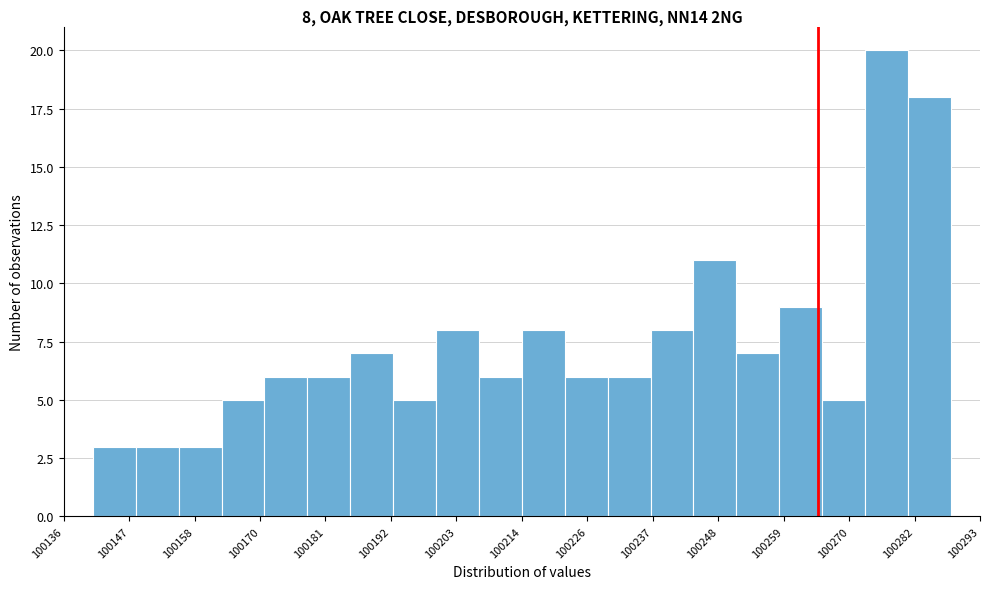

Read against the x-axis, roughly where is the centre of the tallest bar?

100276